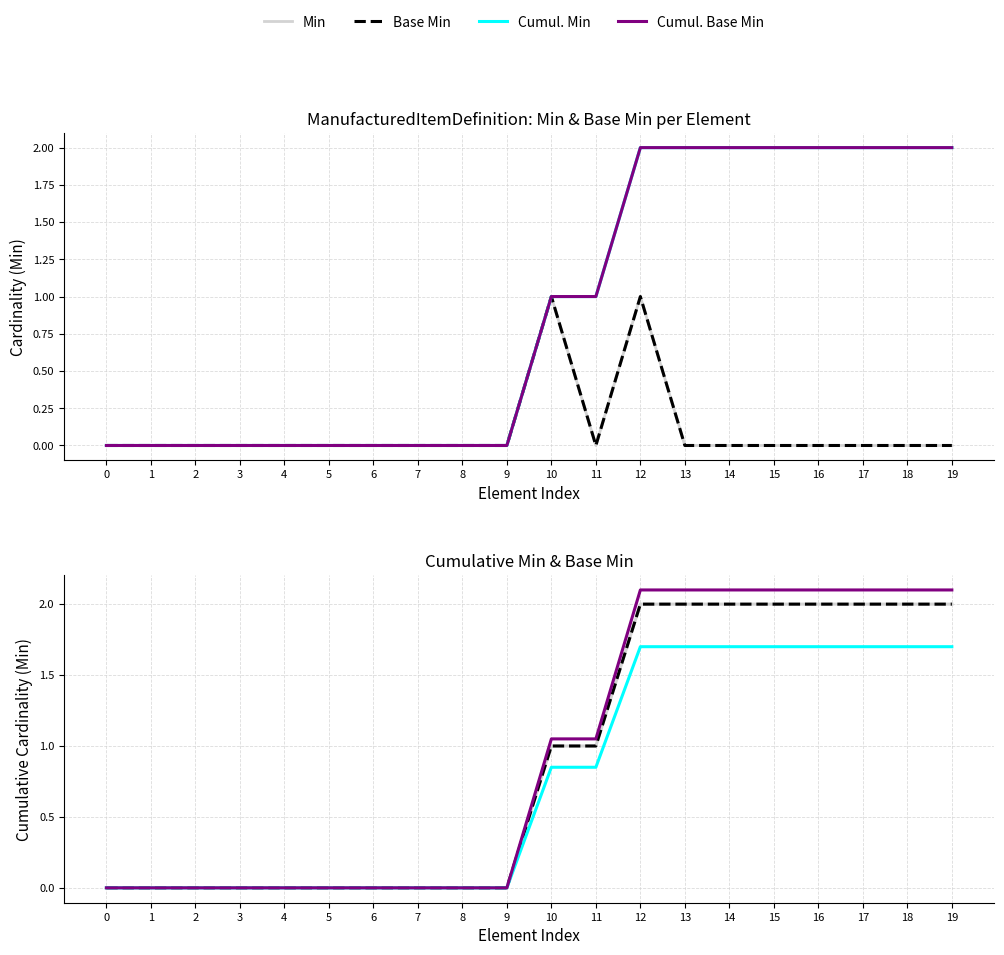

What is the maximum value for Min?

2.0